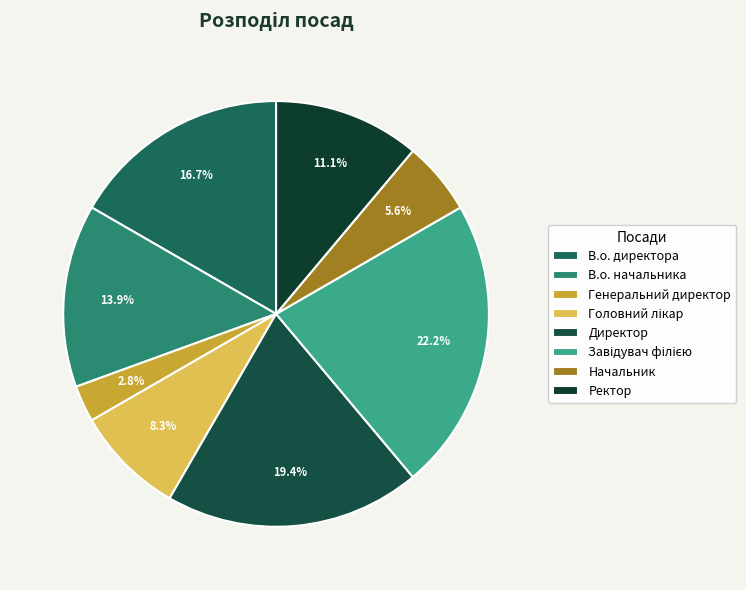

How many segments does this pie chart have?

8